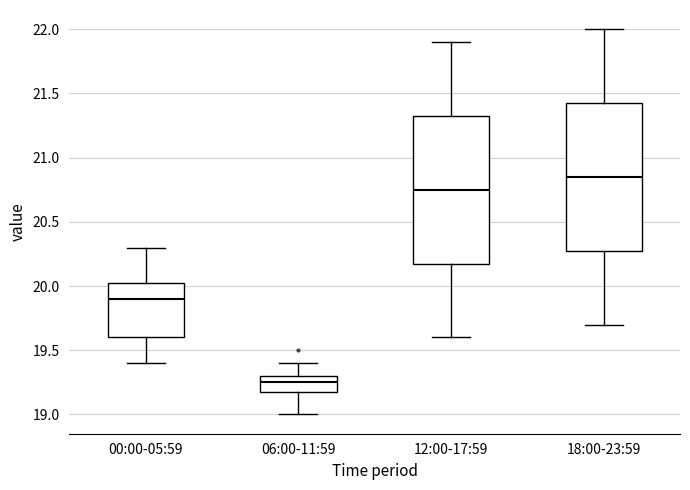

Where is the upper edge of the box for 12:00-17:59 on the y-axis? The values are not printed on the chart, so give them approximately, as read against the axis.

21.35